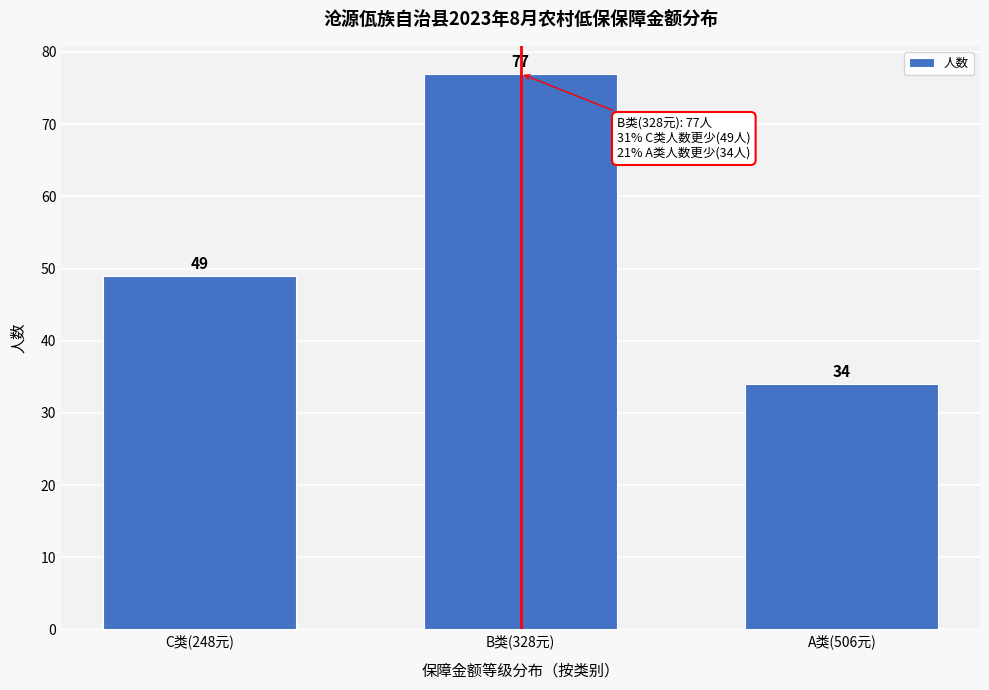

Reading left to right, list all the values displayed in this chart.

C类(248元)=49	B类(328元)=77	A类(506元)=34